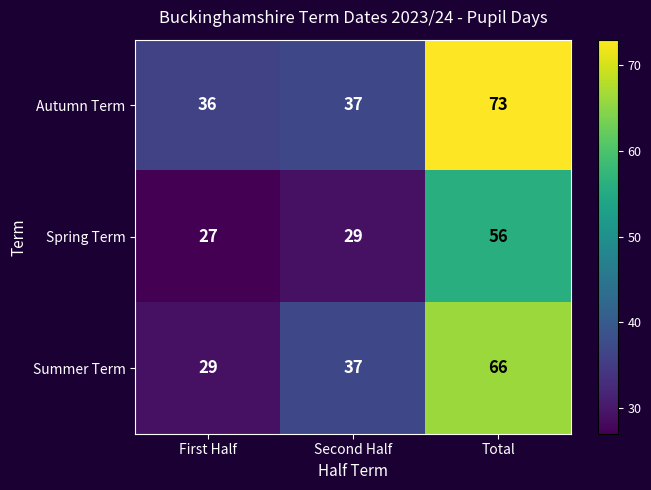

How many data points in Autumn Term are less than 37?

1